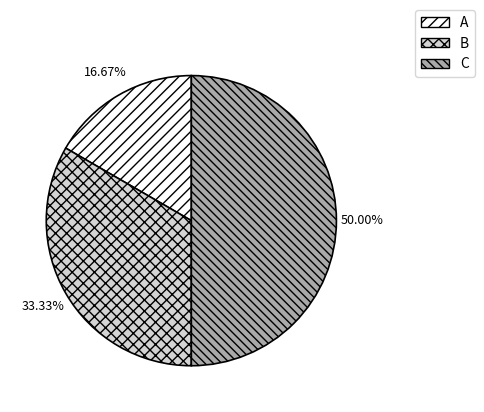

To the nearest percent, what is the difference between the B and A slice percentages?

17%